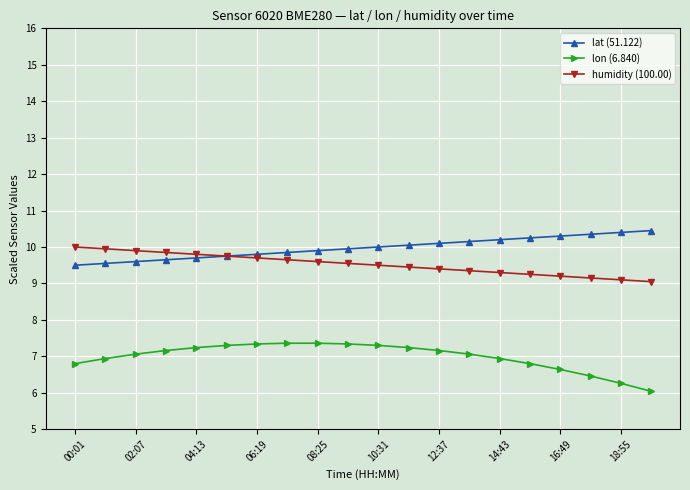

Is this an area chart (filled region under the line)?

No